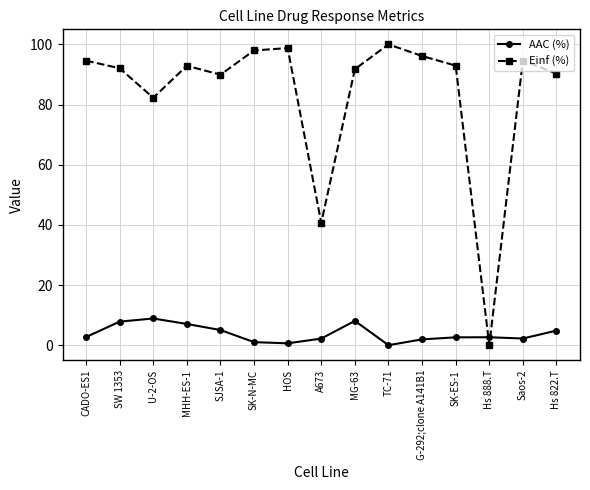

How many lines are shown in the chart?

2